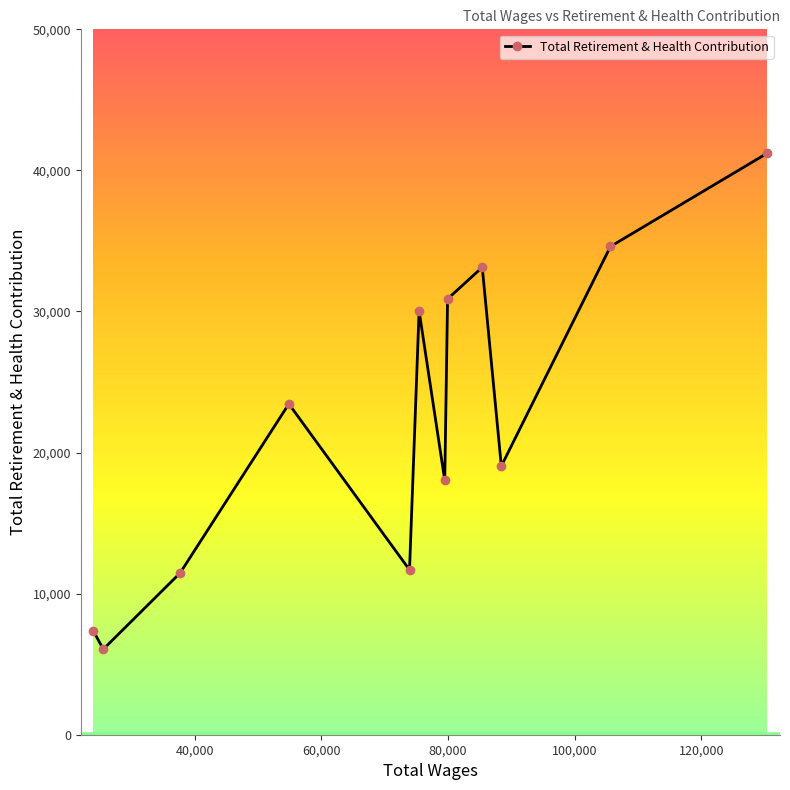

How many points are lower than both their immediate neighbors (excluding endpoints)?

4